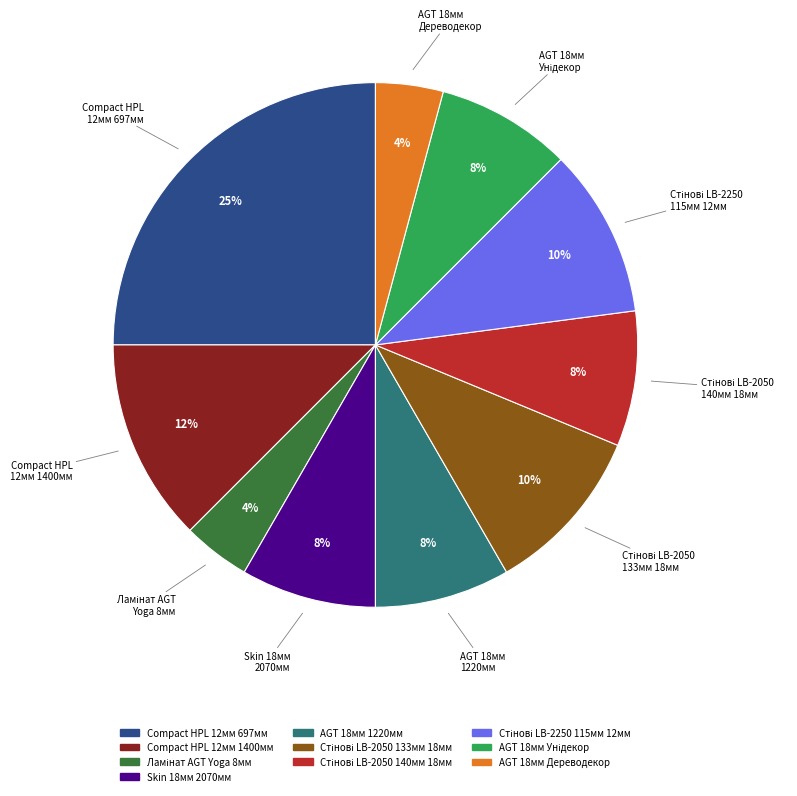

Is there any slice that represents more than half of the pie?

No